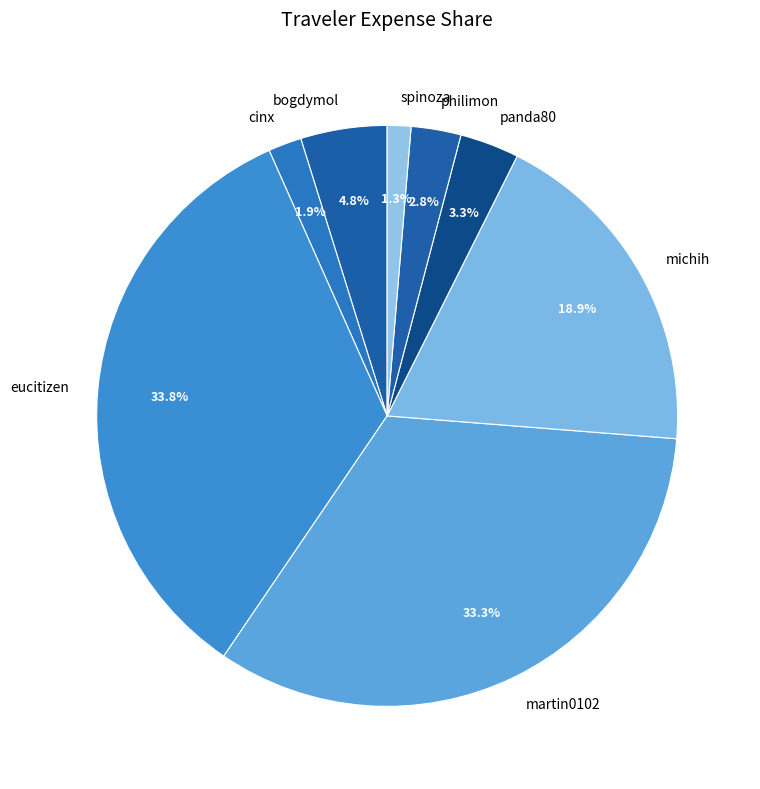

Which slice is the largest?

eucitizen